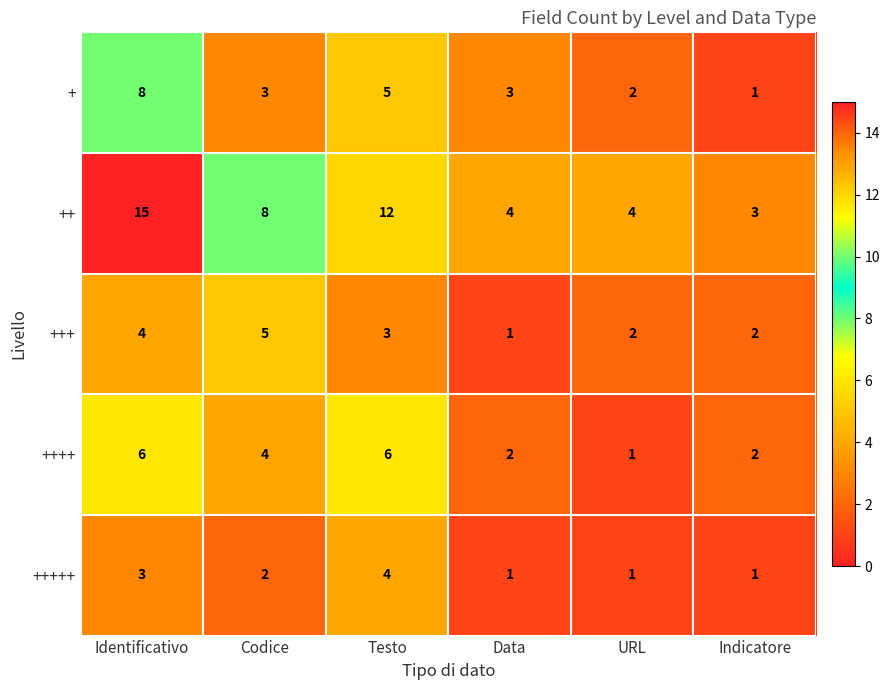

At how many categories does at least one series exceed 6?

3